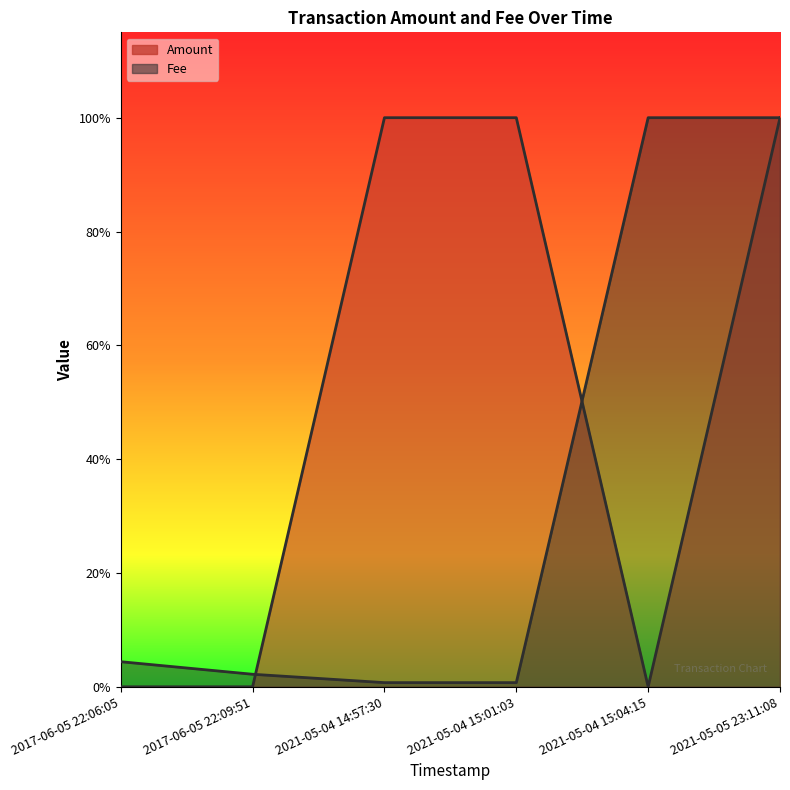

List the series in order of their peak value, lowest first.

Amount, Fee